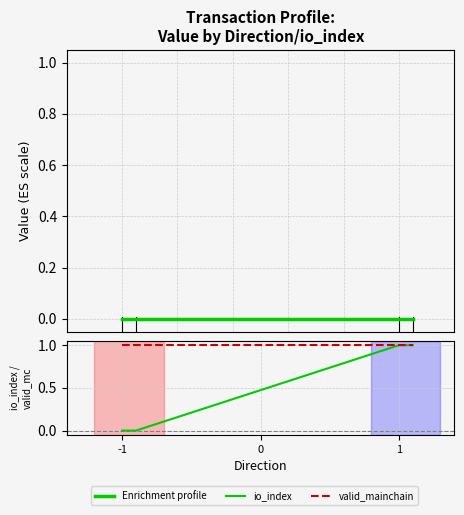

What is the maximum value shown in the chart?

1